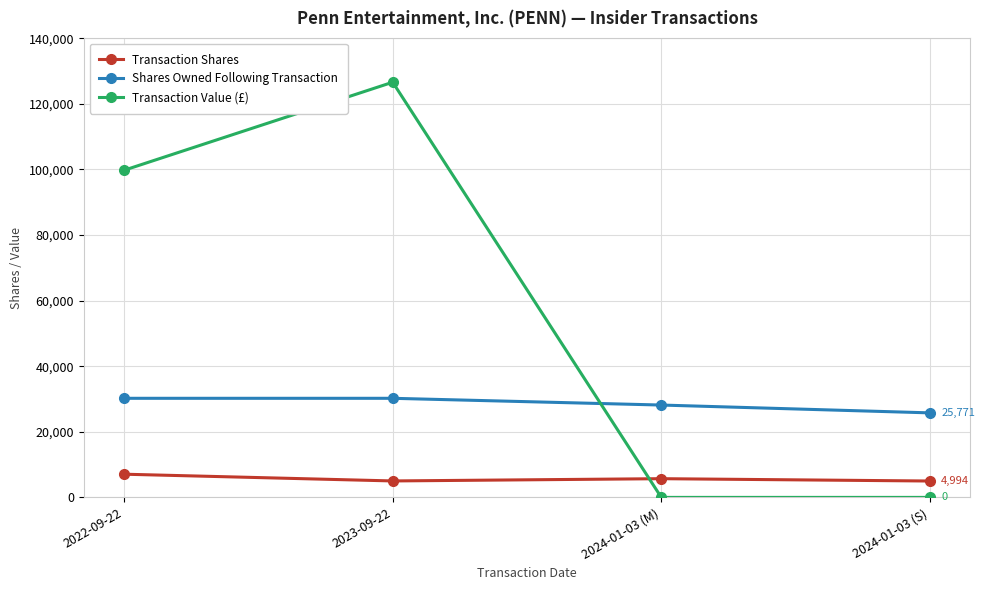

The value of Transaction Value (£) at 2022-09-22 is 99743. True or false?

True